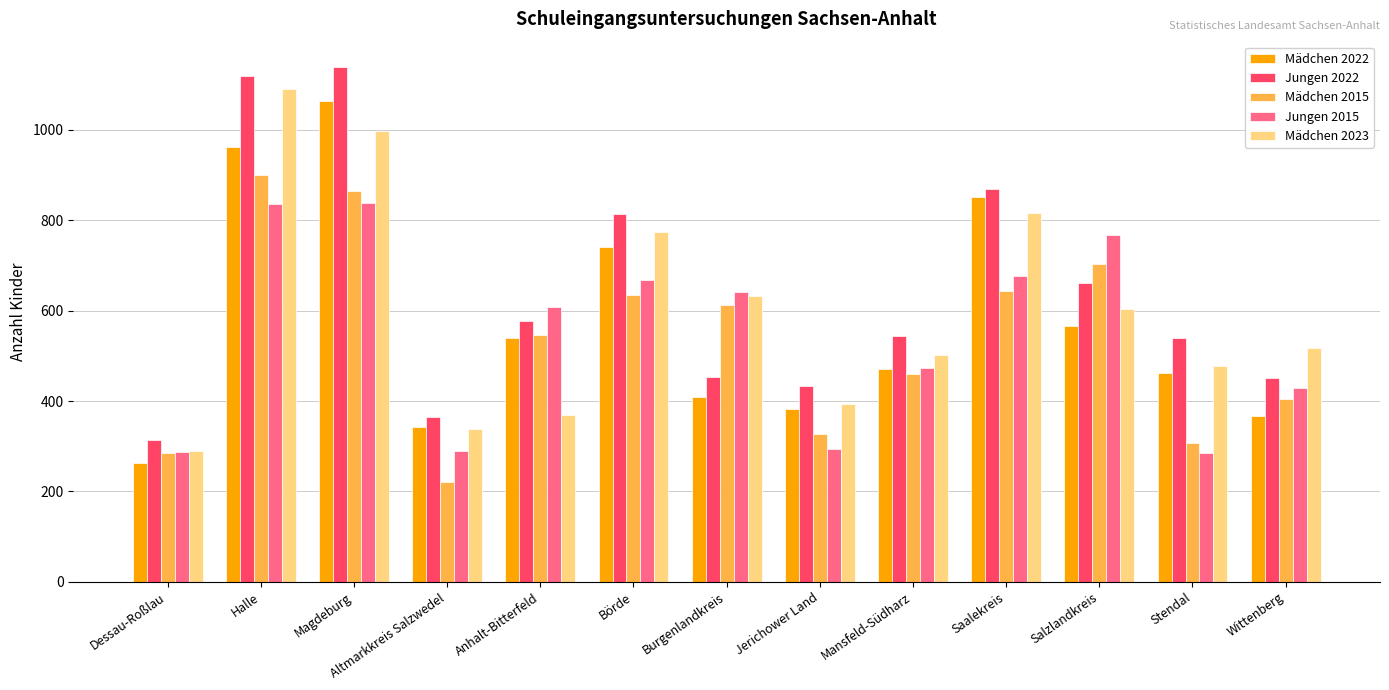

Which category has the lowest value in the Jungen 2022 series?

Dessau-Roßlau